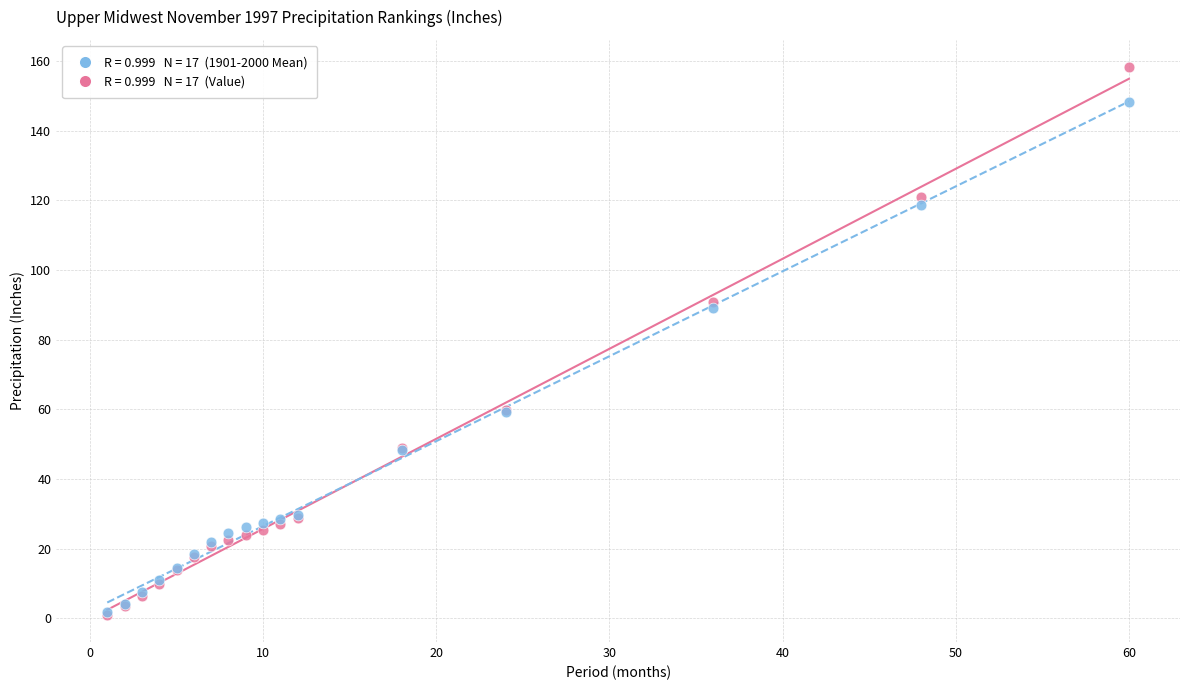

Across all series, what Y value is closest to 79?

89.1